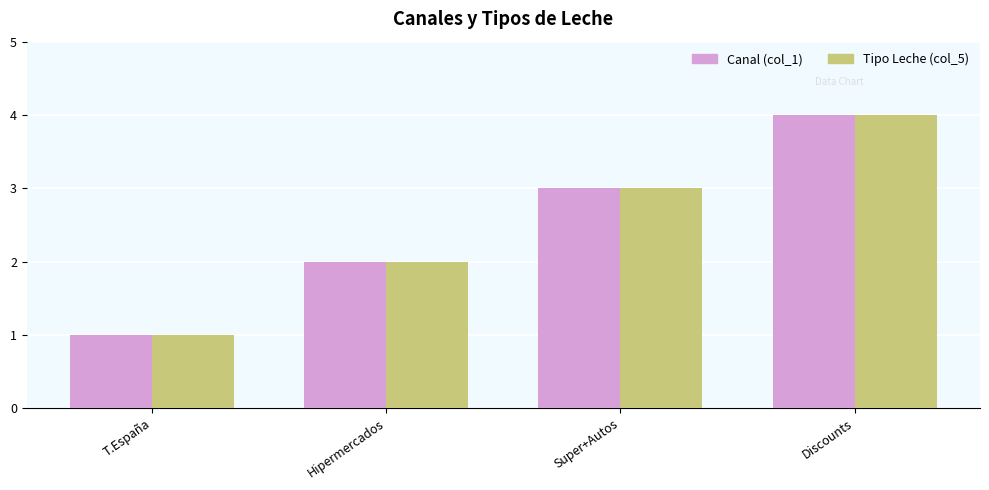

What is the approximate value of Canal (col_1) at Hipermercados?

2